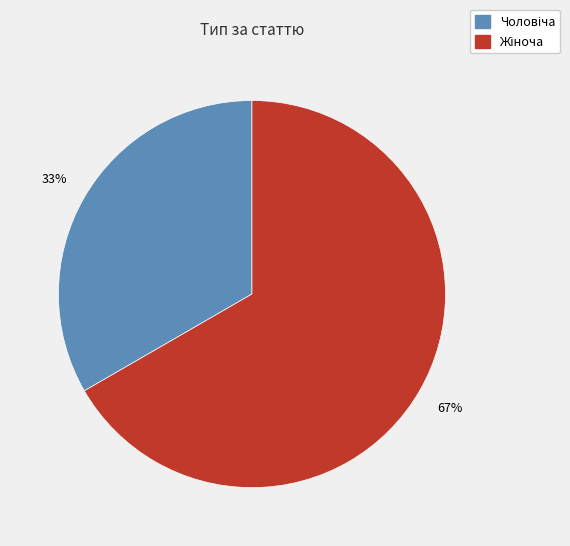

Is there any slice that represents more than half of the pie?

Yes